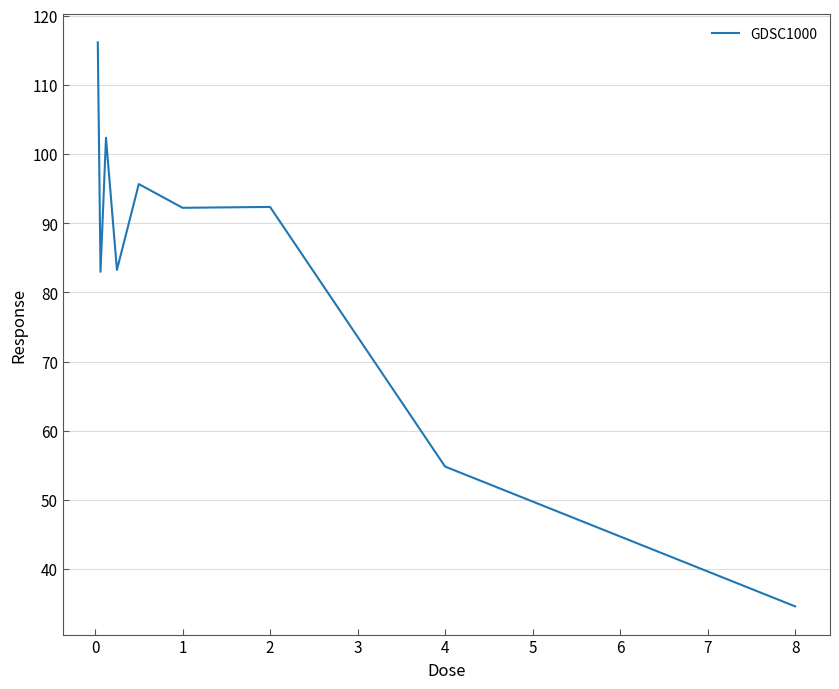

How many lines are shown in the chart?

1